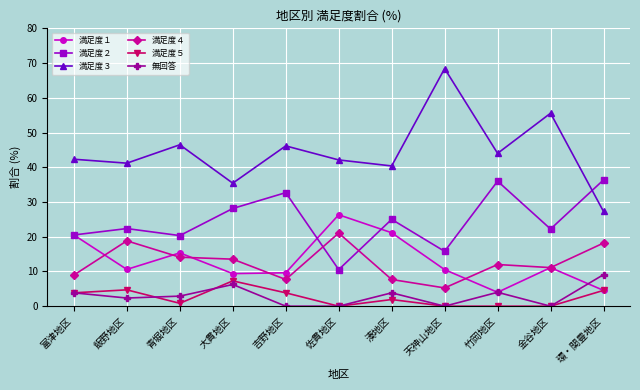

Does the chart have visible grid lines?

Yes